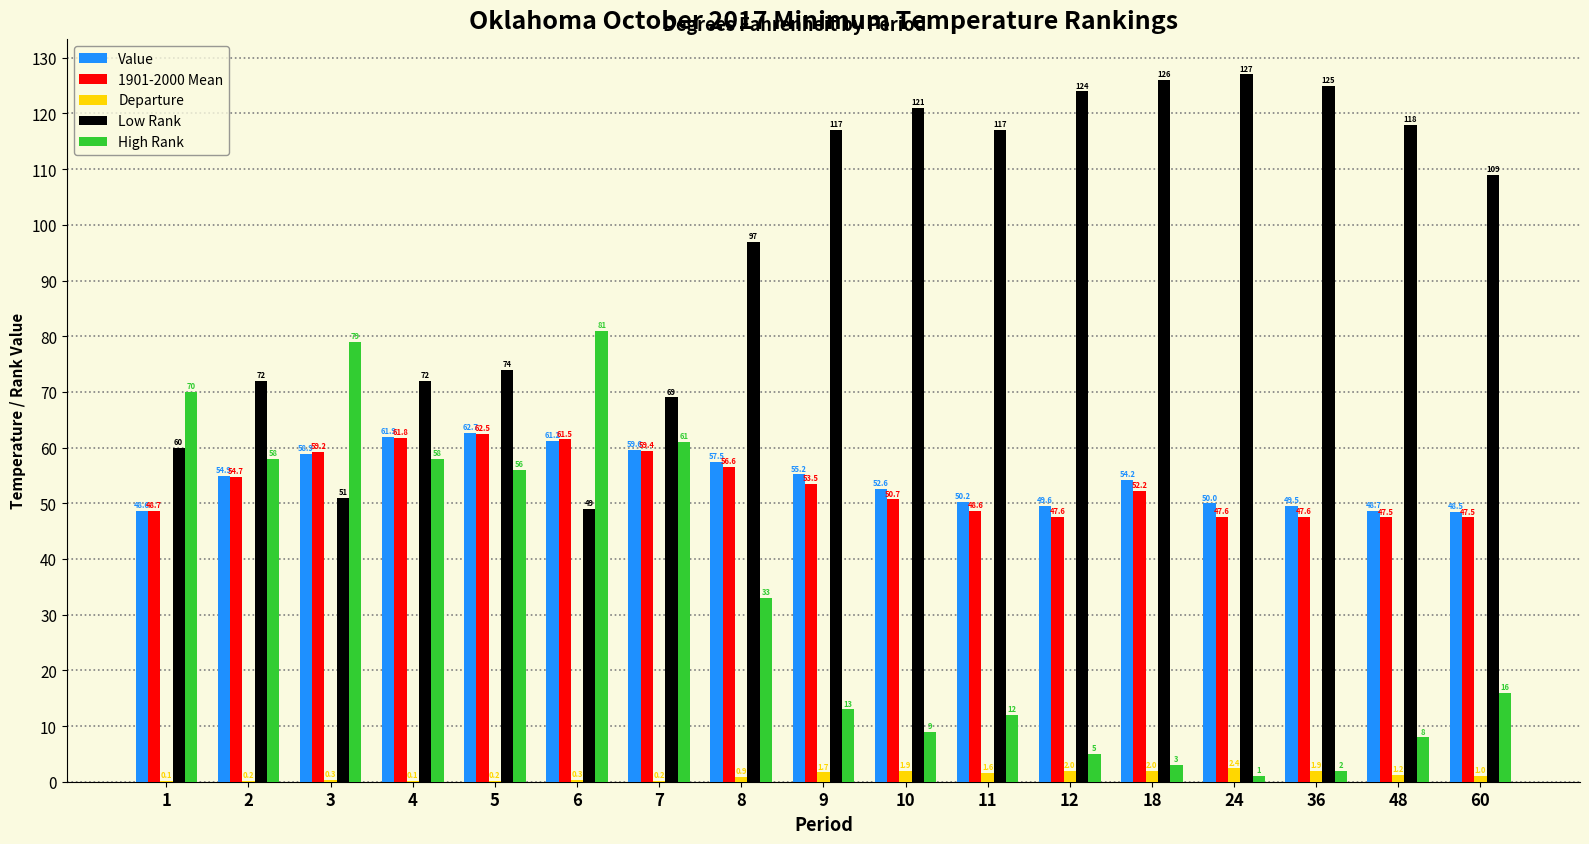

What is the sum of all Low Rank values?

1628.0